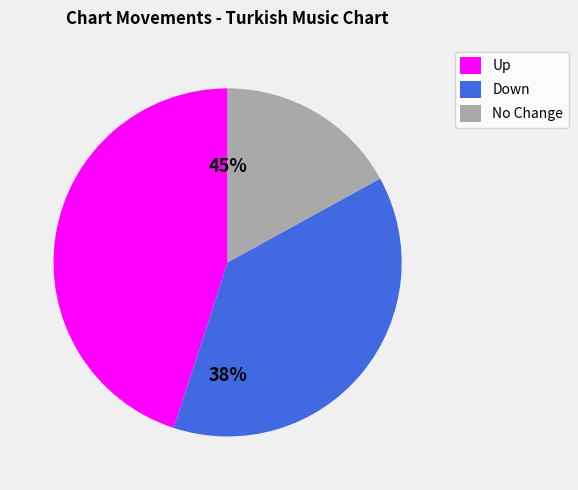

Does any single category account for the majority?

No